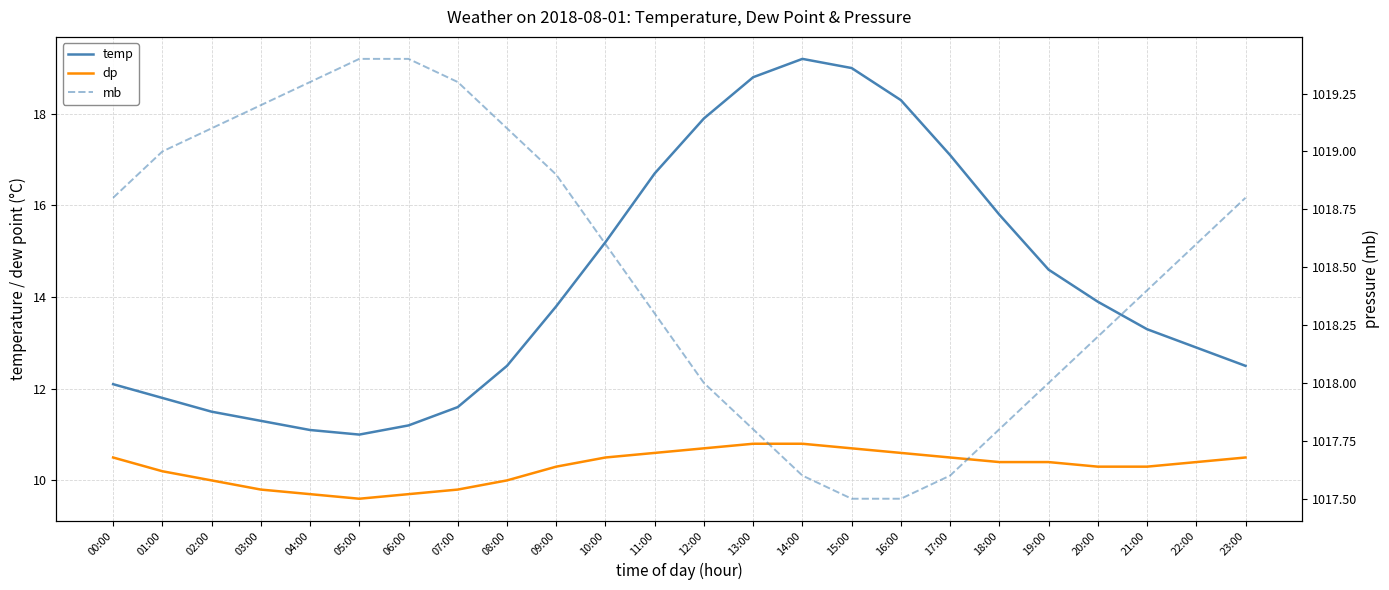

What position from the left is 19:00?

20